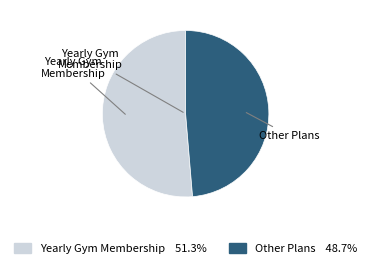

Which slice is the largest?

Yearly Gym Membership